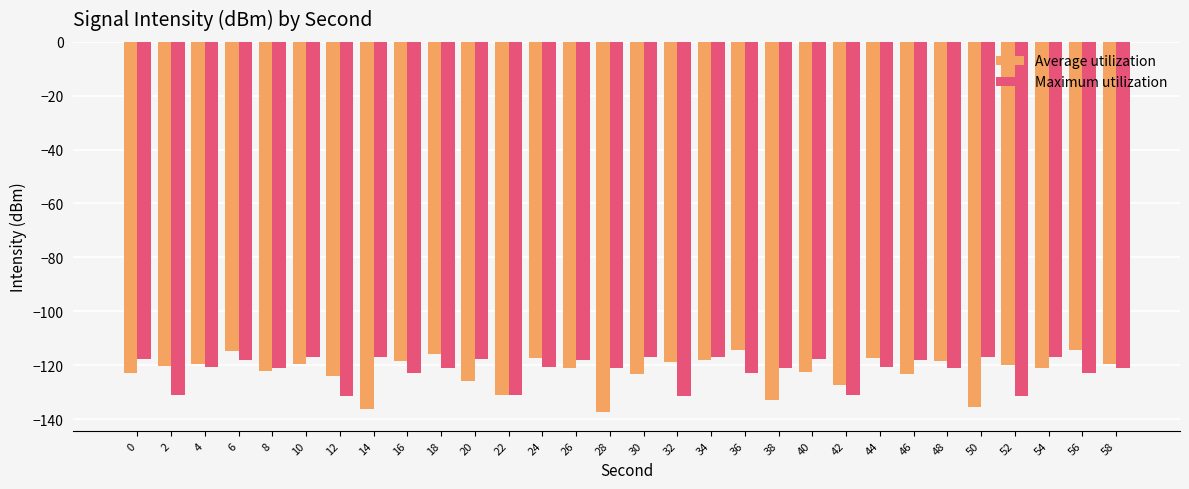

The value of Average utilization at 22 is -131.3. True or false?

True